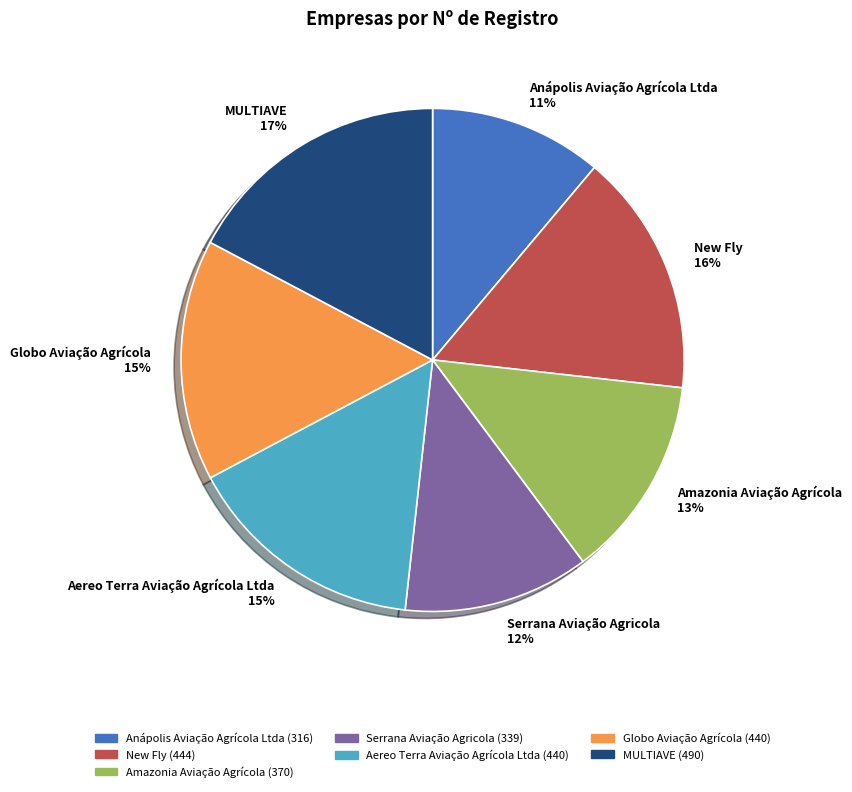

True or false: Aereo Terra Aviação Agrícola Ltda accounts for 29% of the total.

False